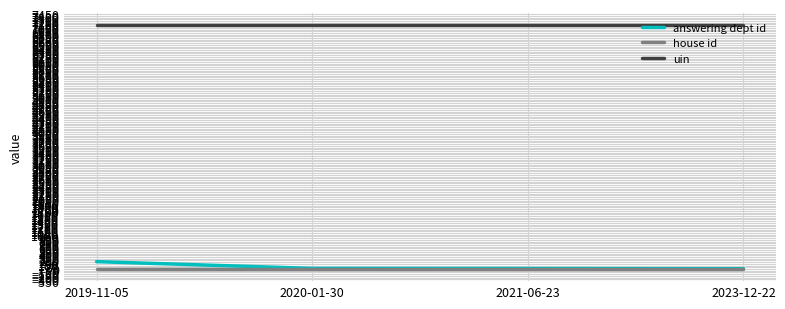

True or false: answering dept id and uin intersect in this chart.

False